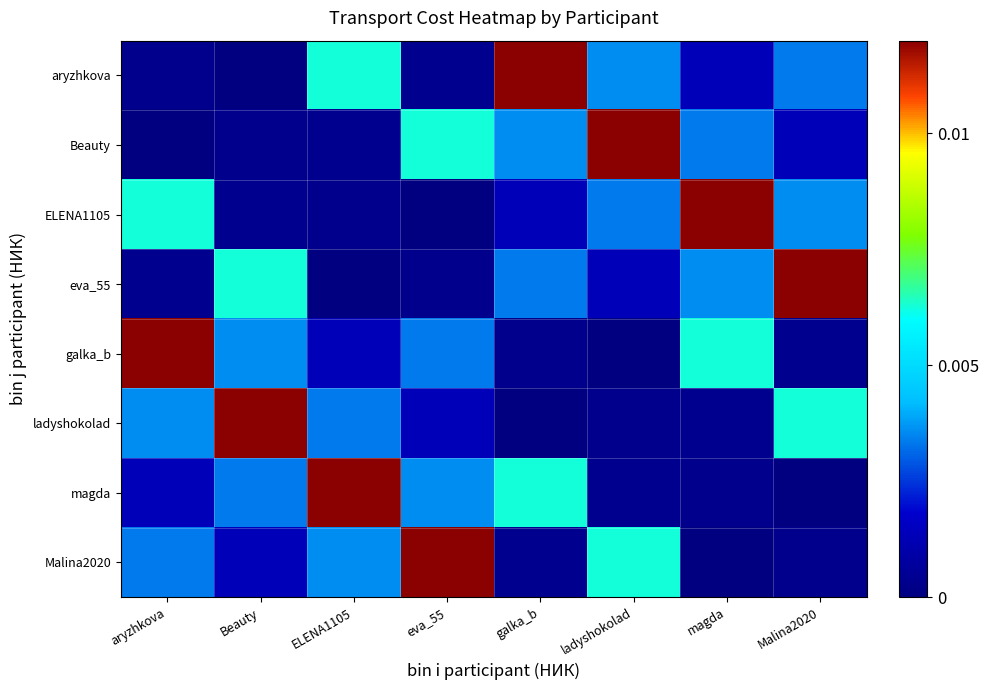

Which series has the widest spread of values?

aryzhkova